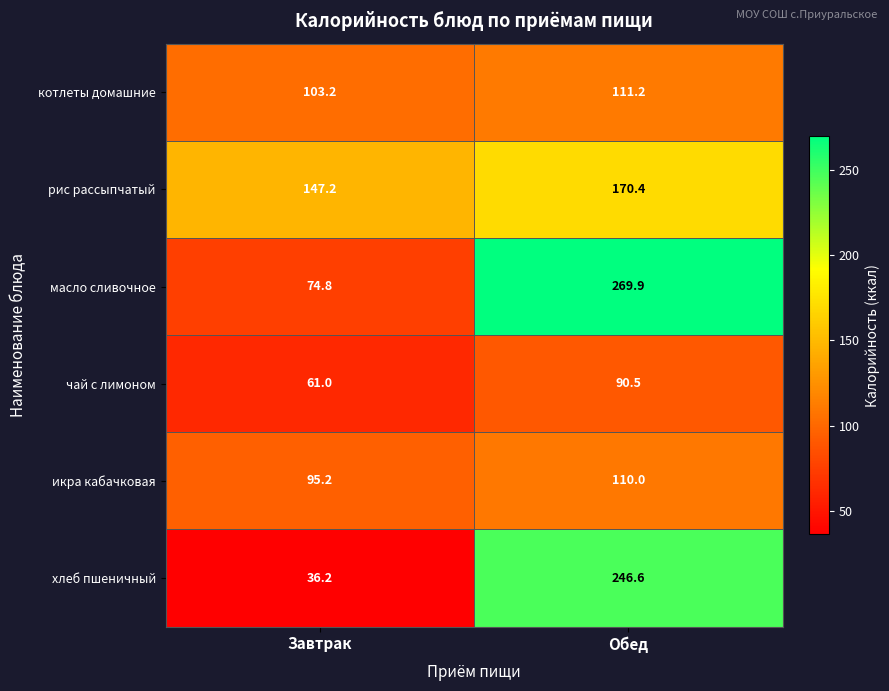

Reading left to right, list all the values displayed in this chart.

котлеты домашние: Завтрак=103.2	Обед=111.2
рис рассыпчатый: Завтрак=147.2	Обед=170.4
масло сливочное: Завтрак=74.8	Обед=269.9
чай с лимоном: Завтрак=61.0	Обед=90.5
икра кабачковая: Завтрак=95.2	Обед=110.0
хлеб пшеничный: Завтрак=36.2	Обед=246.6